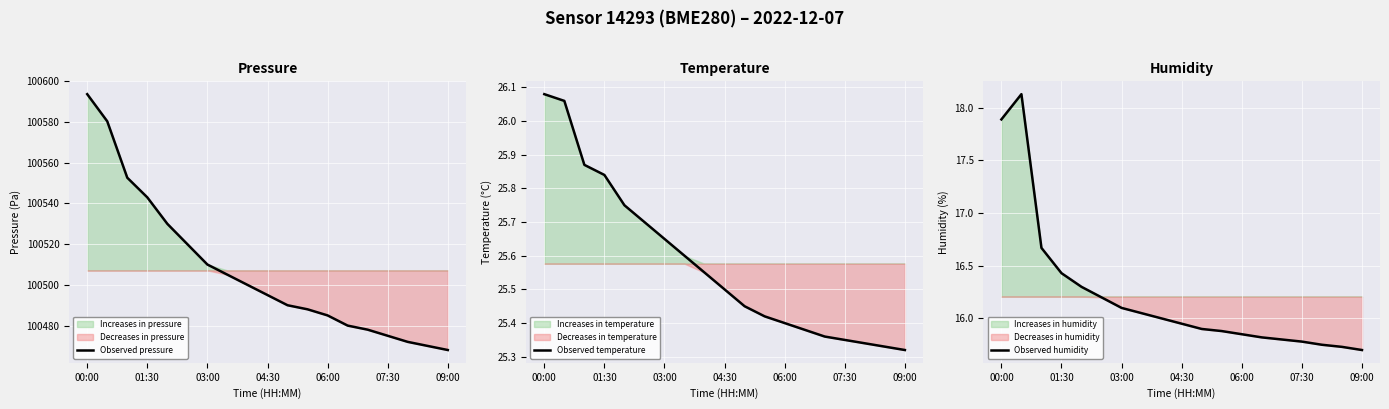

What is the lowest value of the Observed pressure series?

100468.0